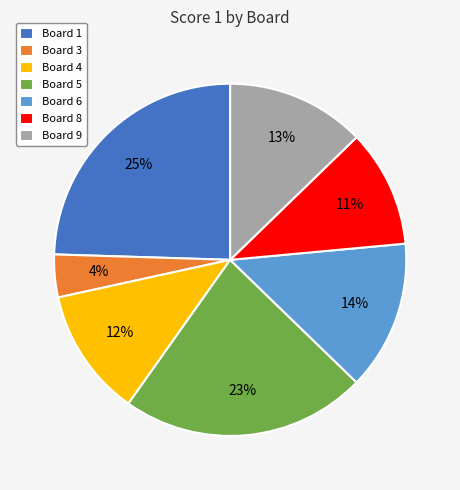

True or false: Board 8 accounts for 11% of the total.

True